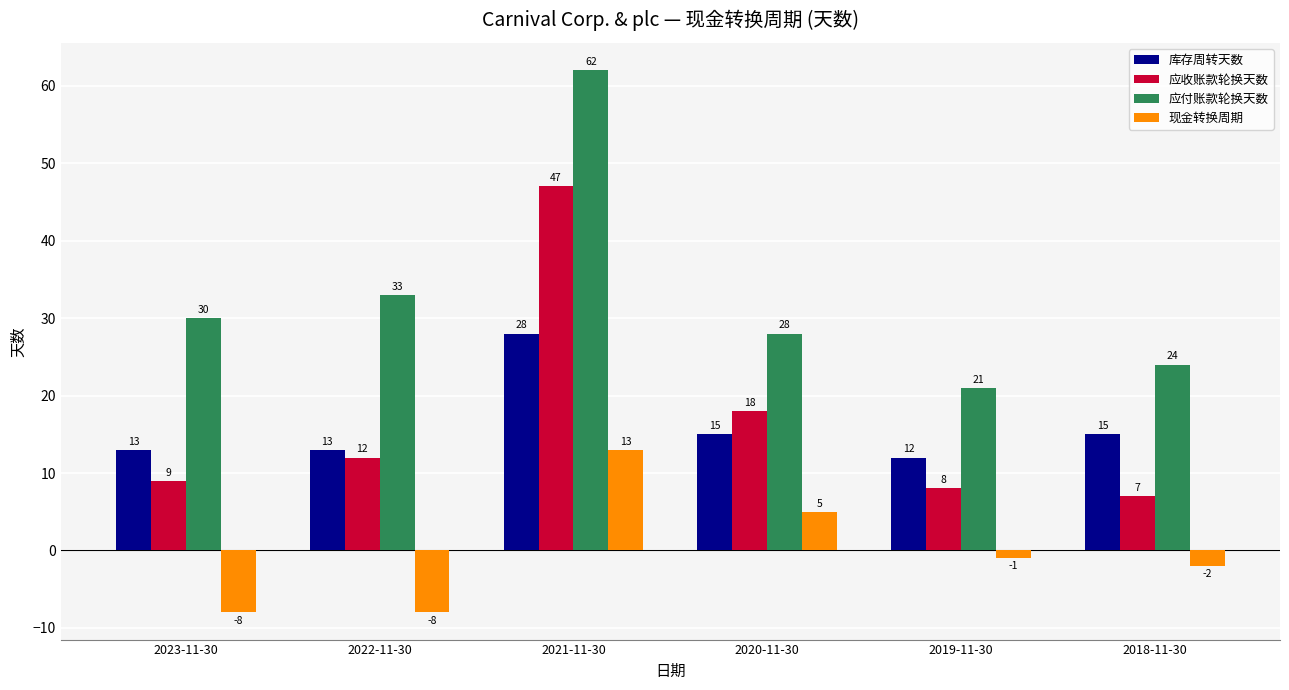

True or false: 应收账款轮换天数 has a value of 9 at 2023-11-30.

True